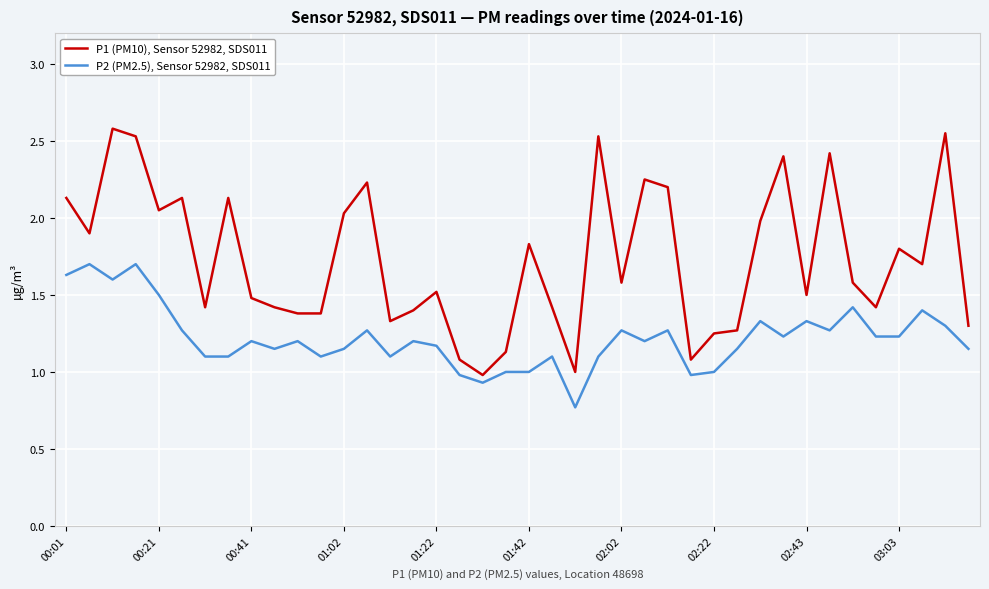

True or false: P1 (PM10), Sensor 52982, SDS011 and P2 (PM2.5), Sensor 52982, SDS011 cross at least once.

False